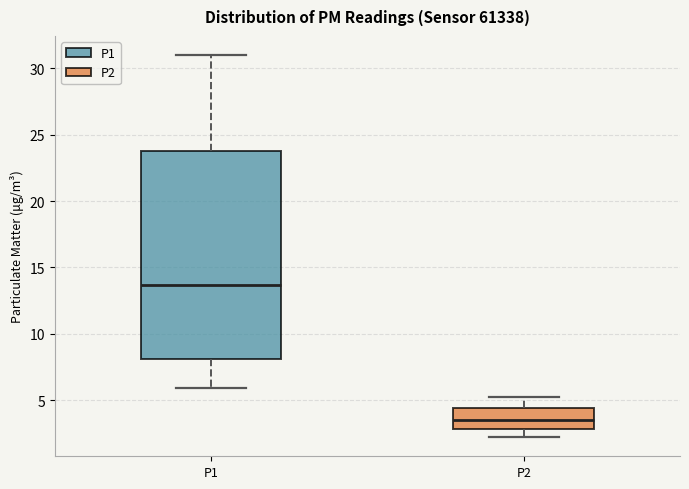

Reading left to right, transcribe this box plot: for each box, give where its median line is, the range the box spans, and where its two whiskers end, as read against the y-axis. The values are not printed on the chart, so give them approximately, as read against the axis.

P1: median 13.5, box 8.0 to 24.0, whiskers 6.0 to 31.0
P2: median 3.5, box 3.0 to 4.5, whiskers 2.0 to 5.0